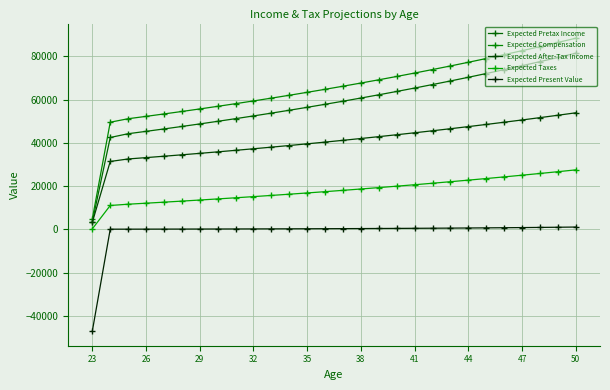

Does the chart have visible grid lines?

Yes